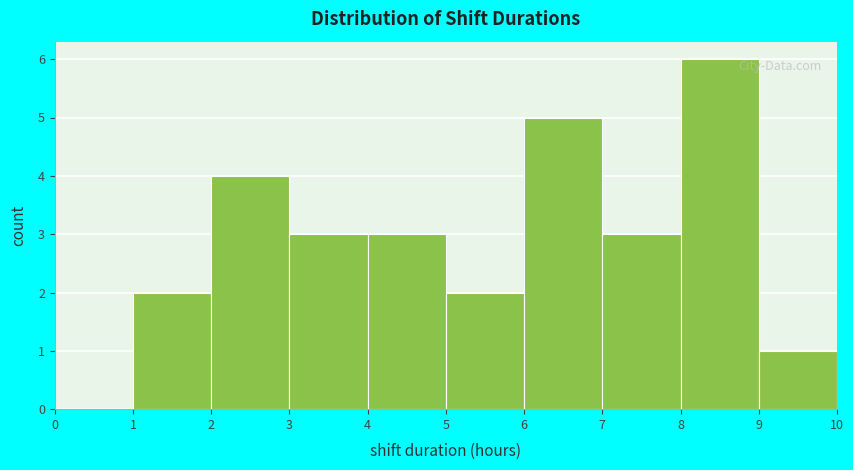

Reading left to right, list every bar in this chart as the range it spans on the x-axis followed by its height. The values are not printed on the chart, so give them approximately, as read against the axis.

0 to 1: 0
1 to 2: 2
2 to 3: 4
3 to 4: 3
4 to 5: 3
5 to 6: 2
6 to 7: 5
7 to 8: 3
8 to 9: 6
9 to 10: 1